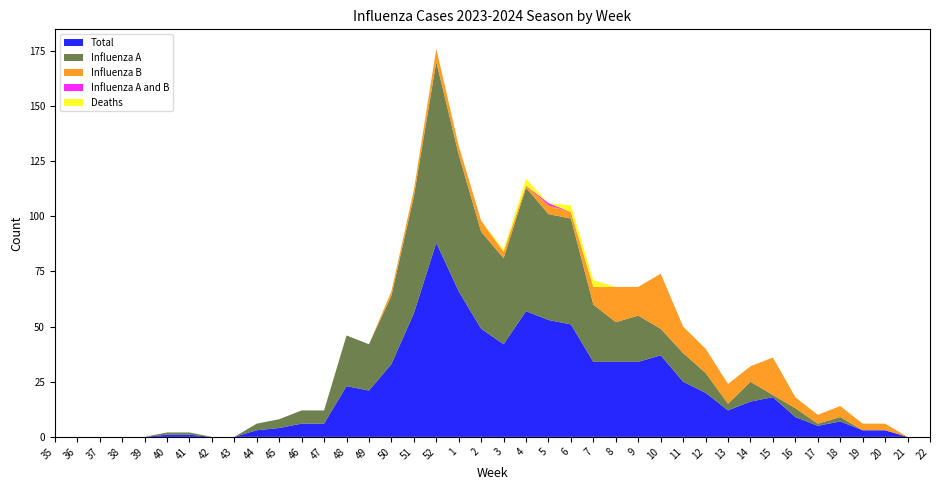

Reading left to right, transcribe all the data shown in this chart.

Influenza A: 0	0	0	0	0	1	1	0	0	3	4	6	6	23	21	31	53	82	62	44	39	56	48	48	26	18	21	12	13	9	3	9	1	4	1	2	0	0	0	0
Influenza B: 0	0	0	0	0	0	0	0	0	0	0	0	0	0	0	2	3	6	4	5	3	1	4	3	8	16	13	25	12	11	9	7	17	5	4	5	3	3	0	0
Influenza A and B: 0	0	0	0	0	0	0	0	0	0	0	0	0	0	0	0	0	0	0	0	0	0	1	0	0	0	0	0	0	0	0	0	0	0	0	0	0	0	0	0
Total: 0	0	0	0	0	1	1	0	0	3	4	6	6	23	21	33	56	88	66	49	42	57	53	51	34	34	34	37	25	20	12	16	18	9	5	7	3	3	0	0
Deaths: 0	0	0	0	0	0	0	0	0	0	0	0	0	0	0	0	0	0	0	0	1	3	0	3	3	0	0	0	0	0	0	0	0	0	0	0	0	0	0	0